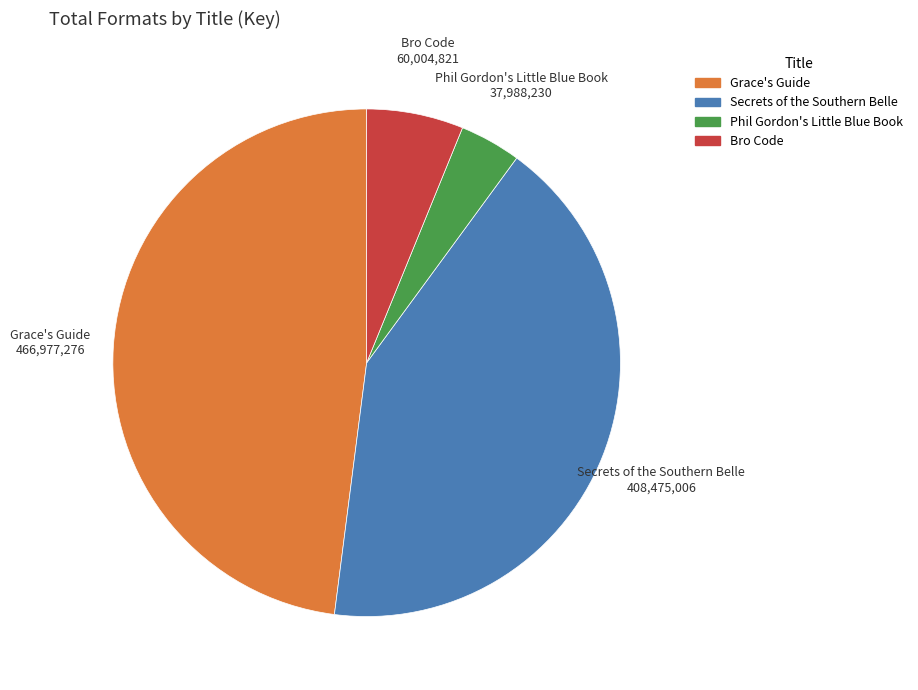

Does any single category account for the majority?

No